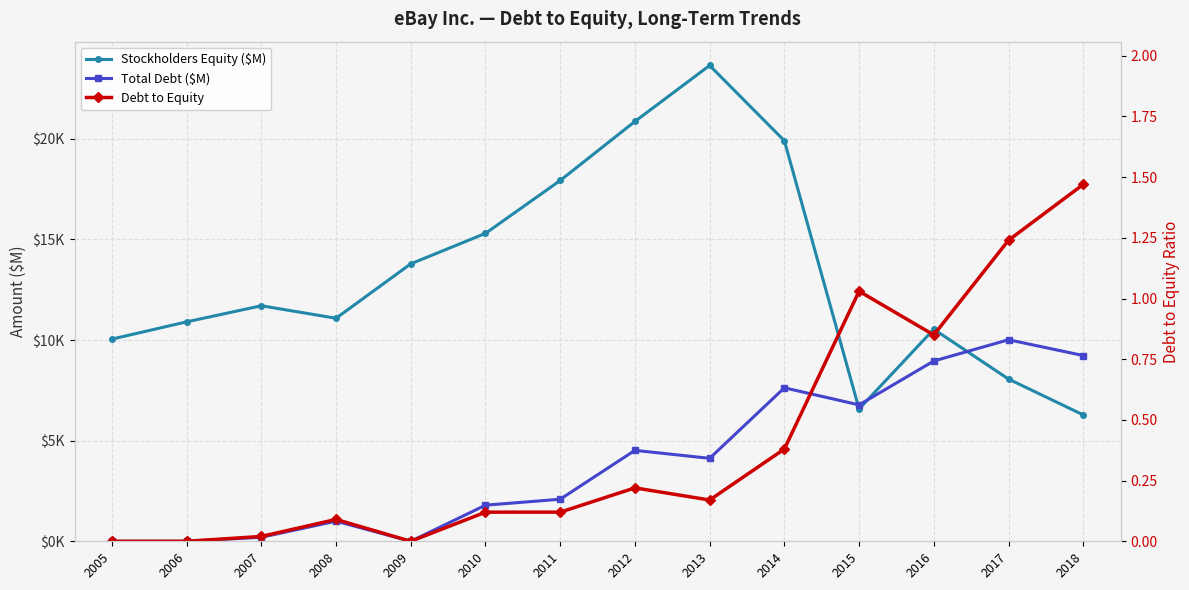

What is the difference between the highest and lowest values at 2011?

17929.9